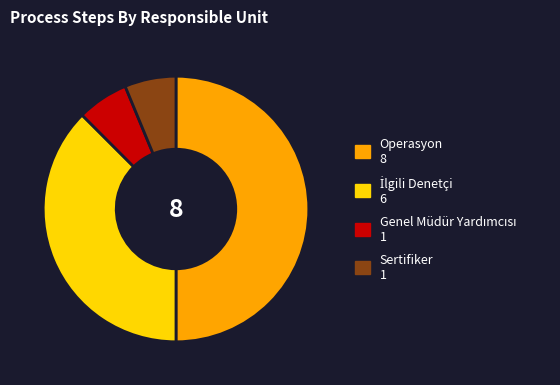

How many slices are in this pie chart?

4